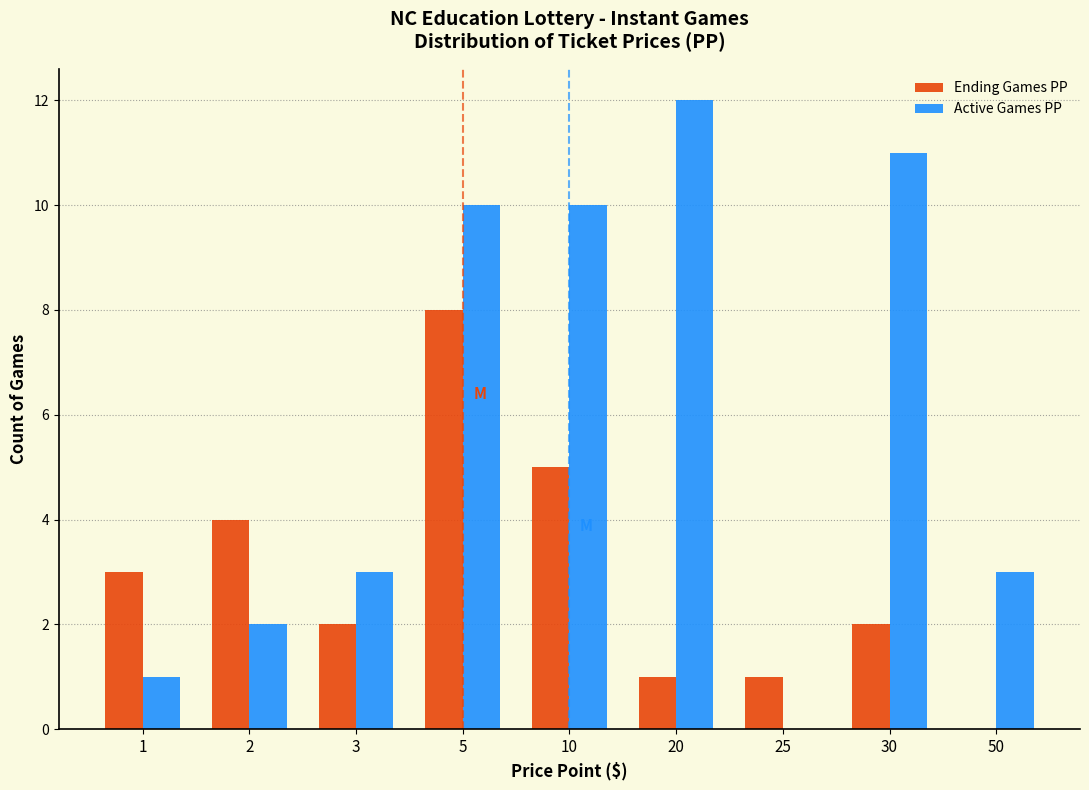

Reading right to left, list all the values displayed in this chart.

Ending Games PP: 50=0	30=2	25=1	20=1	10=5	5=8	3=2	2=4	1=3
Active Games PP: 50=3	30=11	25=0	20=12	10=10	5=10	3=3	2=2	1=1